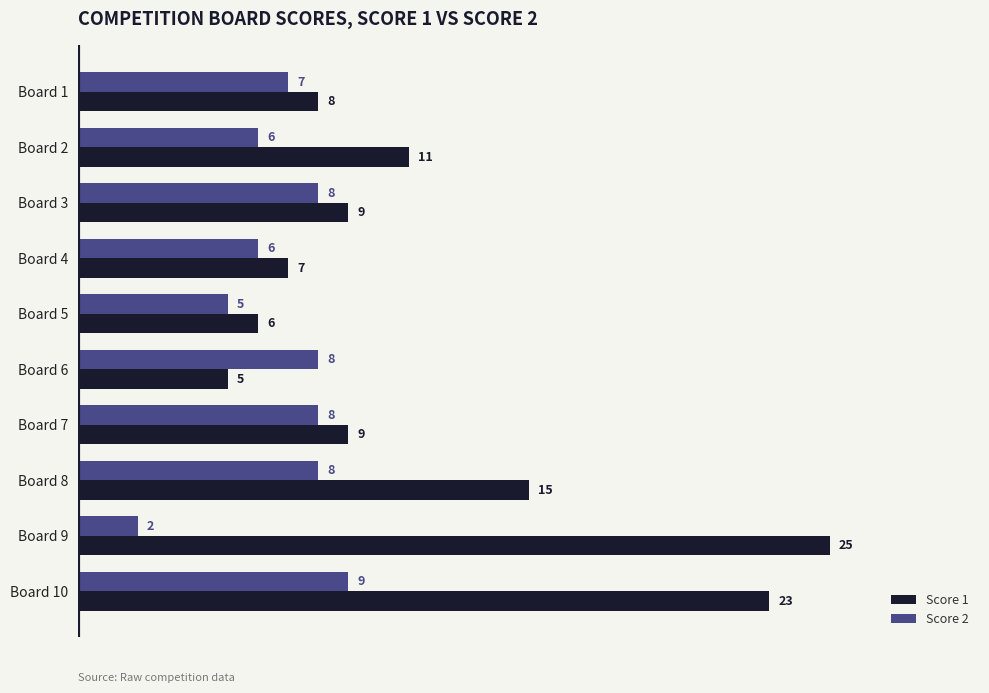

What are all the series names shown in the legend?

Score 1, Score 2